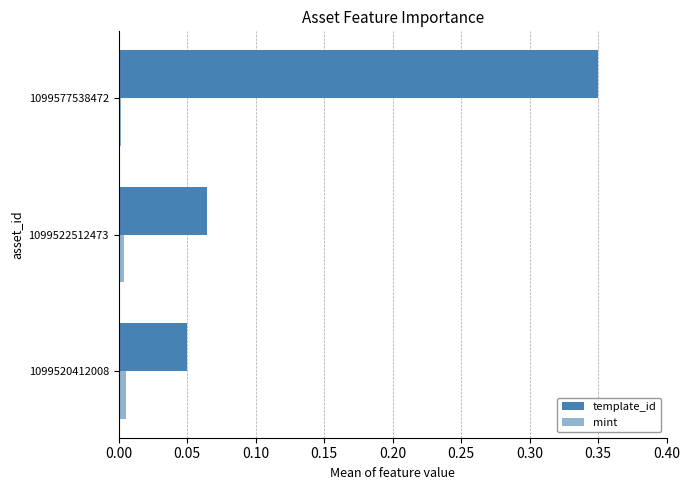

Reading right to left, transcribe all the data shown in this chart.

template_id: 0.3	0.1	0.0
mint: 0.0	0.0	0.0